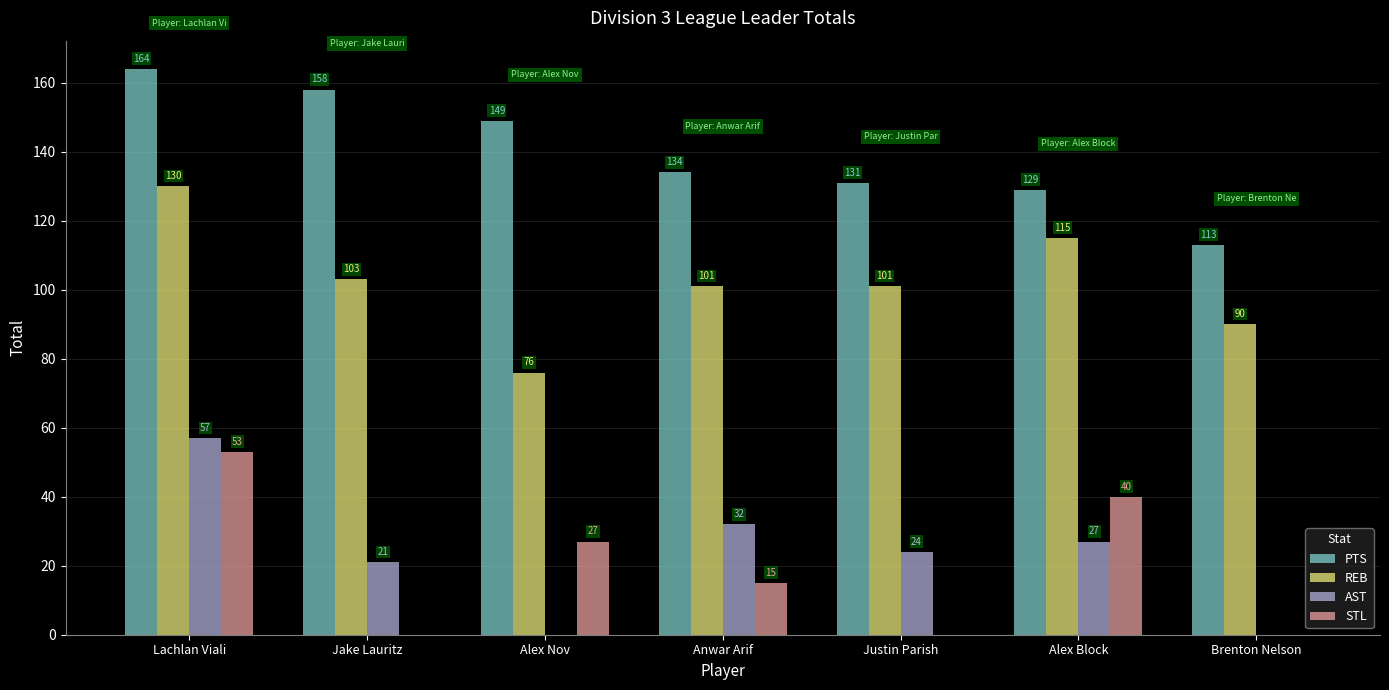

What is the sum of the REB values at Brenton Nelson and Justin Parish?

191